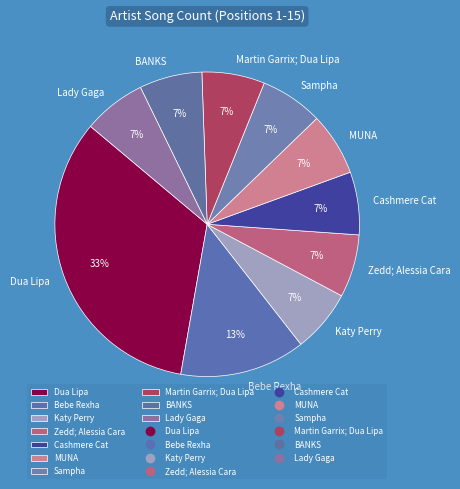

Combined, do Cashmere Cat and Zedd; Alessia Cara account for over 50%?

No